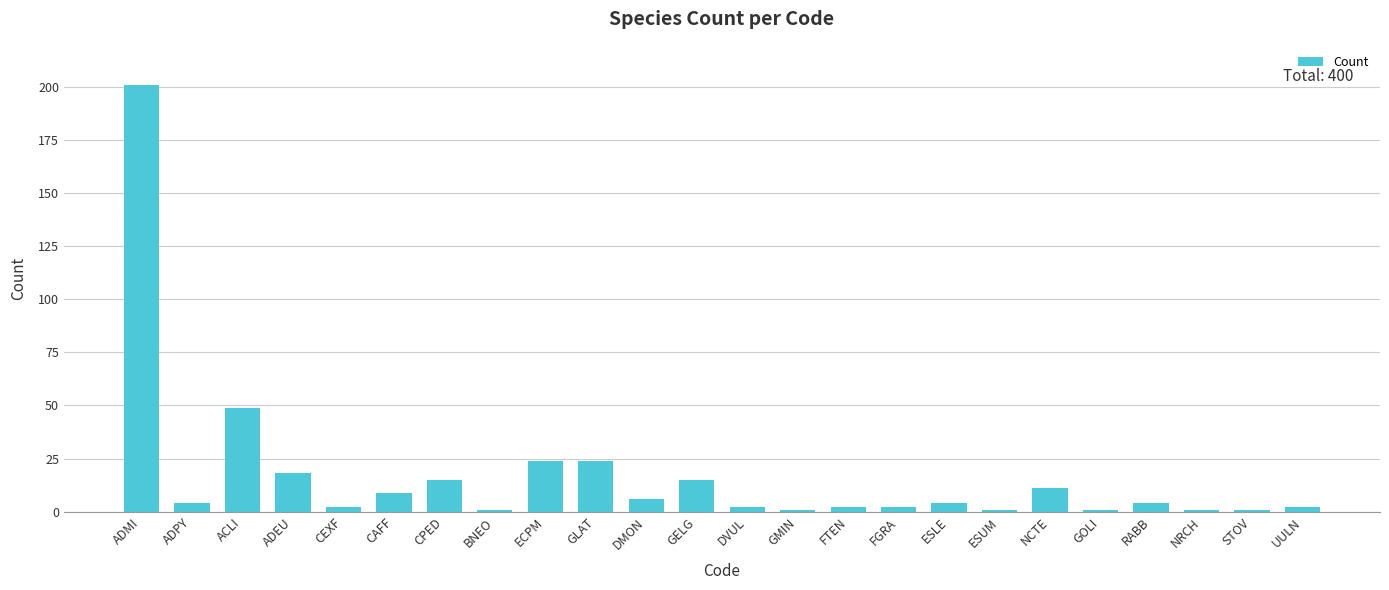

Which has a higher value, ADMI or CPED?

ADMI